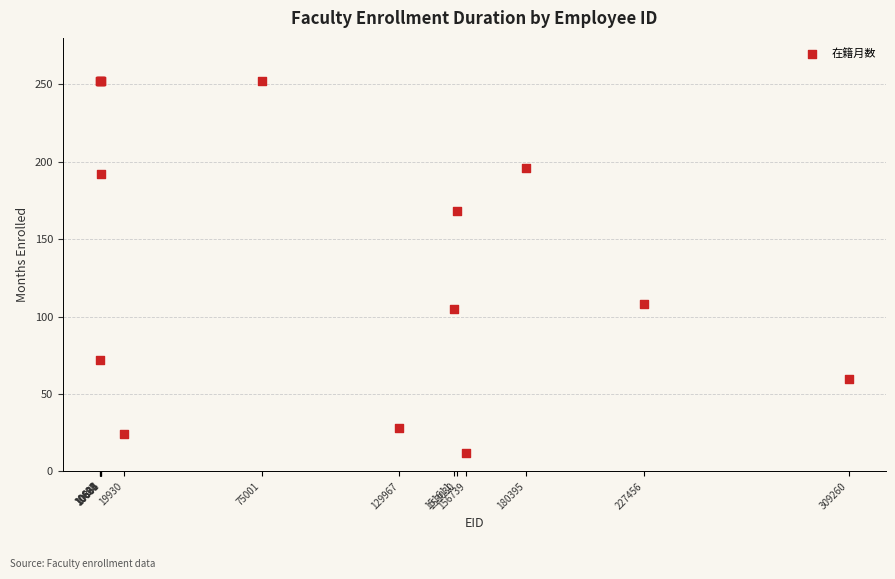

What Y value in the scatter plot is closest to 132?

108